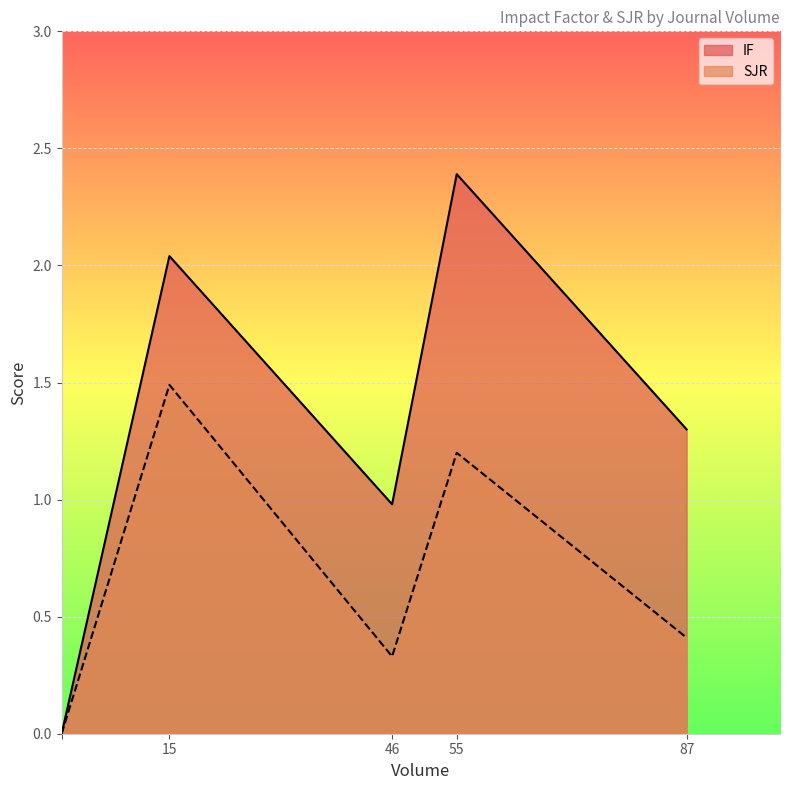

The value of SJR at 46 is 0.3. True or false?

True